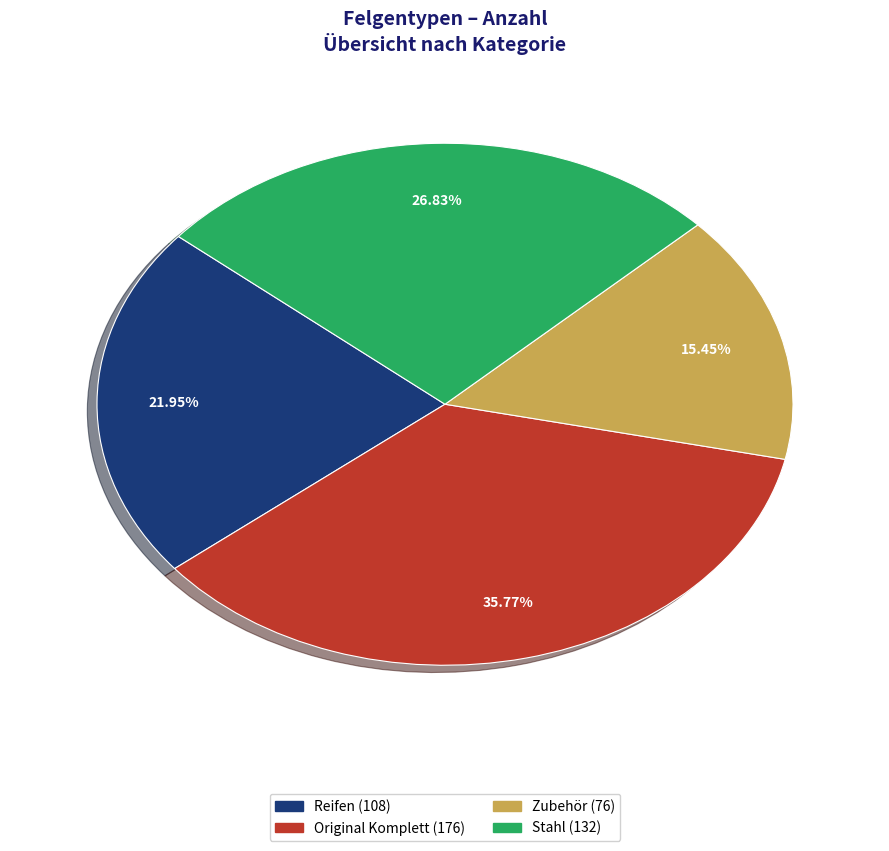

Does Reifen represent more than half of the total?

No